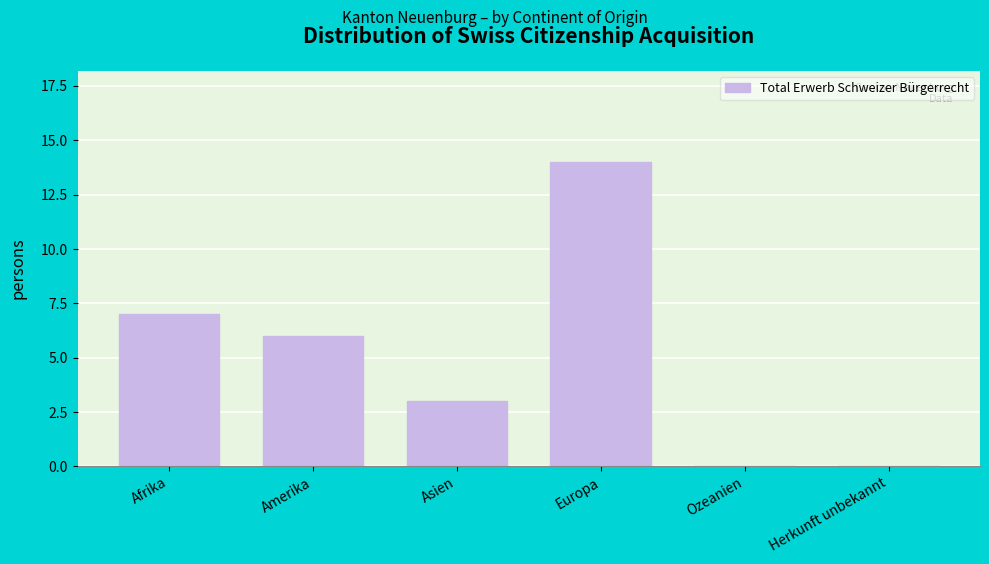

Reading left to right, what are all the values shown in this chart?

Afrika=7	Amerika=6	Asien=3	Europa=14	Ozeanien=0	Herkunft unbekannt=0